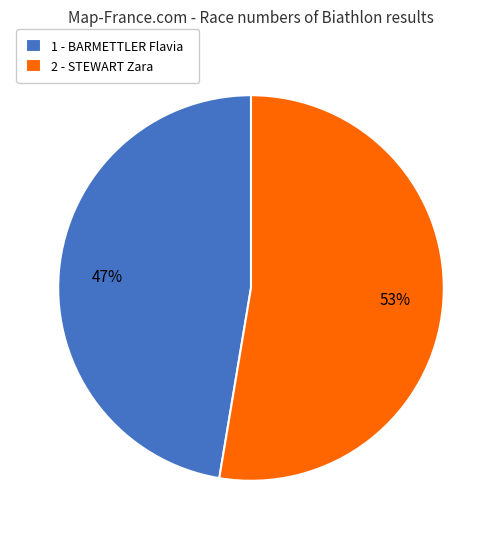

What is the ratio of the value at 1 - BARMETTLER Flavia to the value at 2 - STEWART Zara?

0.9